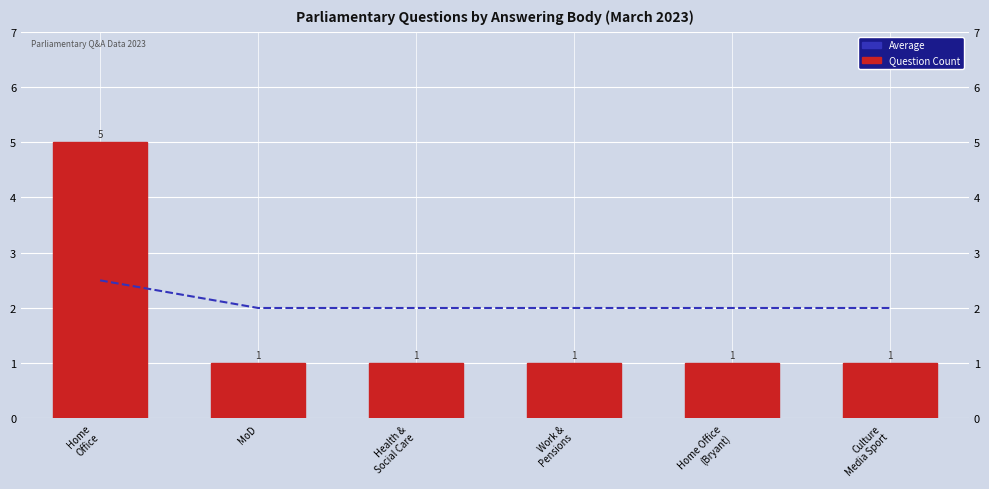

What is the sum of the Average values at Work &
Pensions and MoD?

4.0